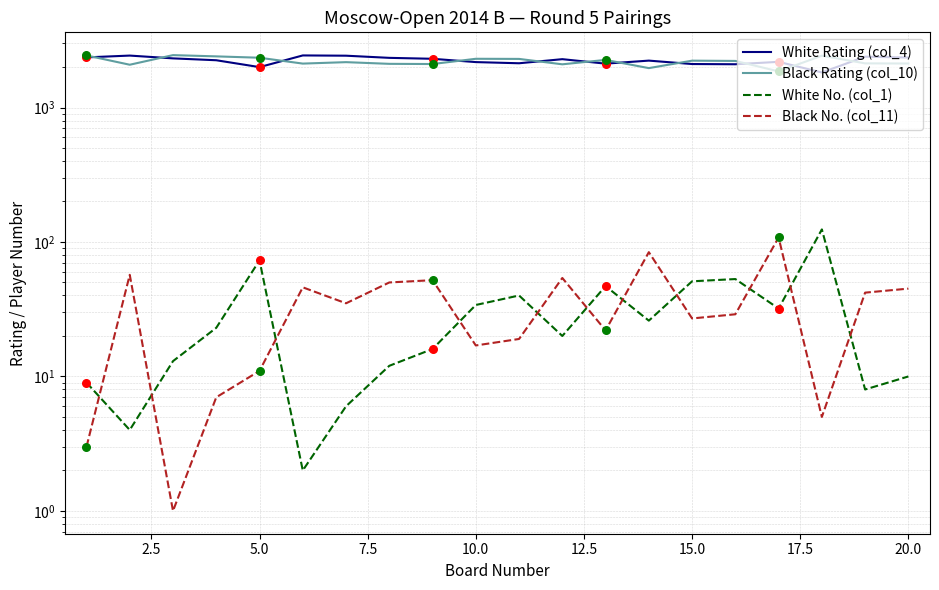

What are all the series names shown in the legend?

White Rating (col_4), Black Rating (col_10), White No. (col_1), Black No. (col_11)